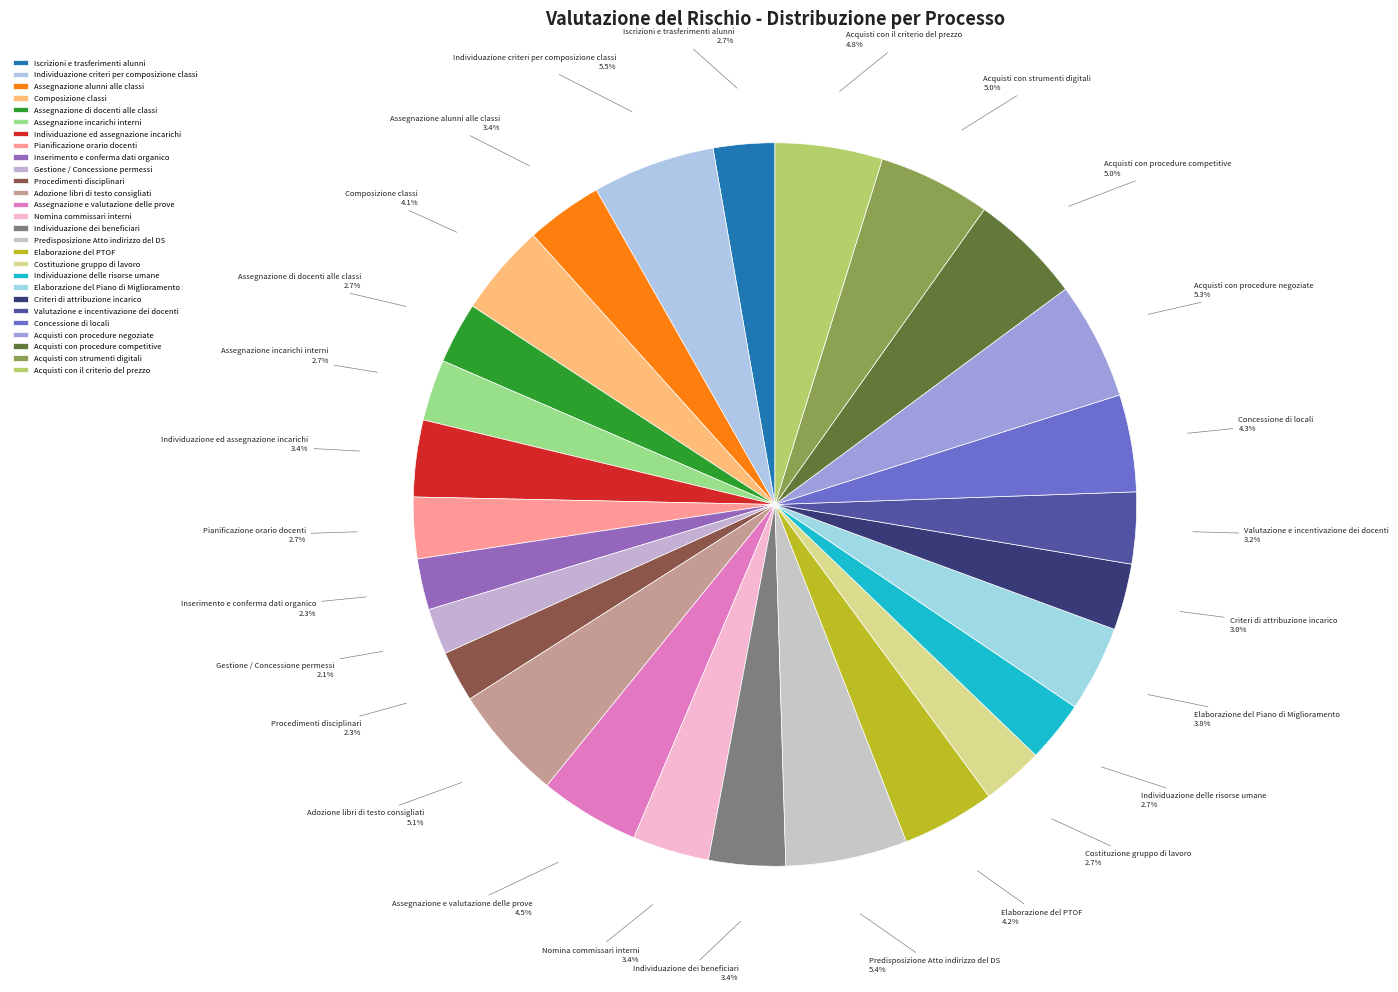

To the nearest percent, what portion does Elaborazione del Piano di Miglioramento represent?

4%